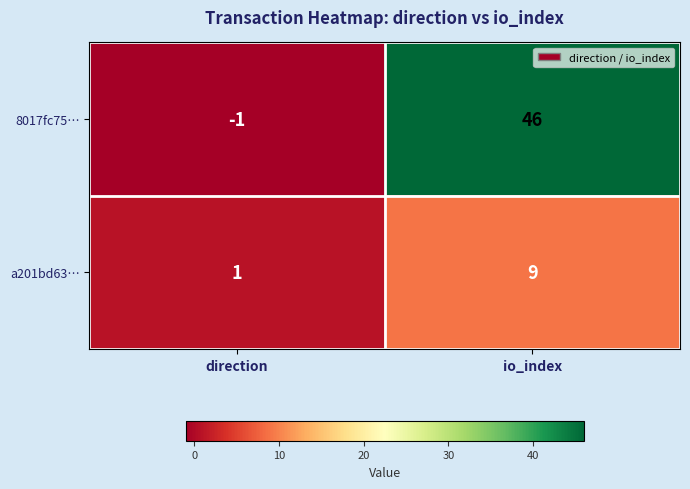

How many series are shown in this chart?

2